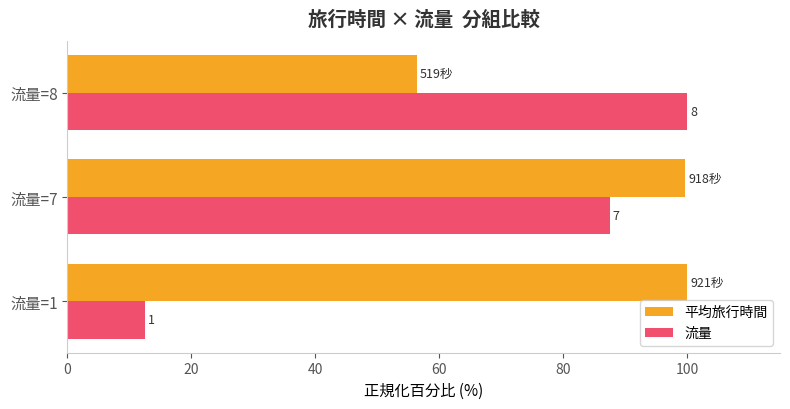

What are all the series names shown in the legend?

平均旅行時間, 流量